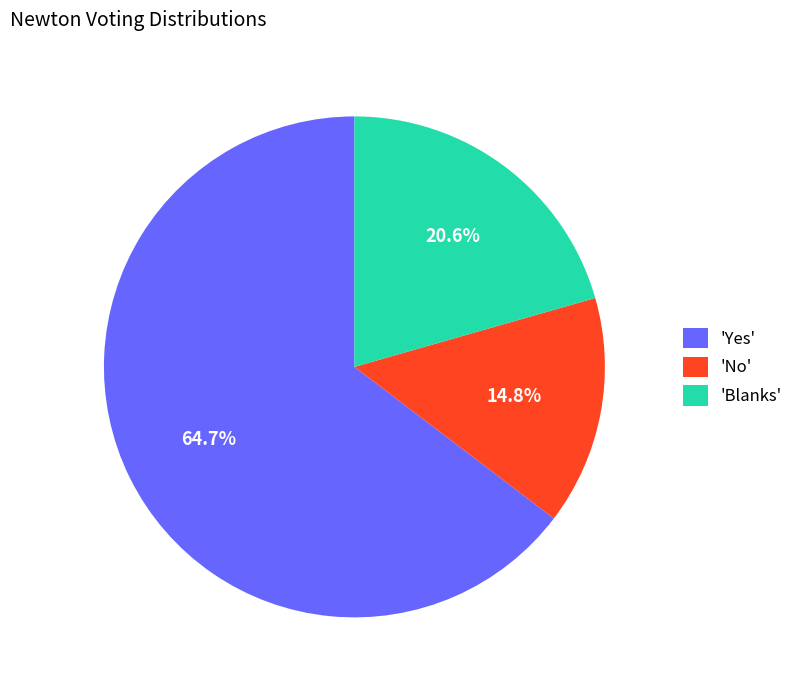

Do 'Yes' and 'Blanks' together represent more than half of the pie?

Yes